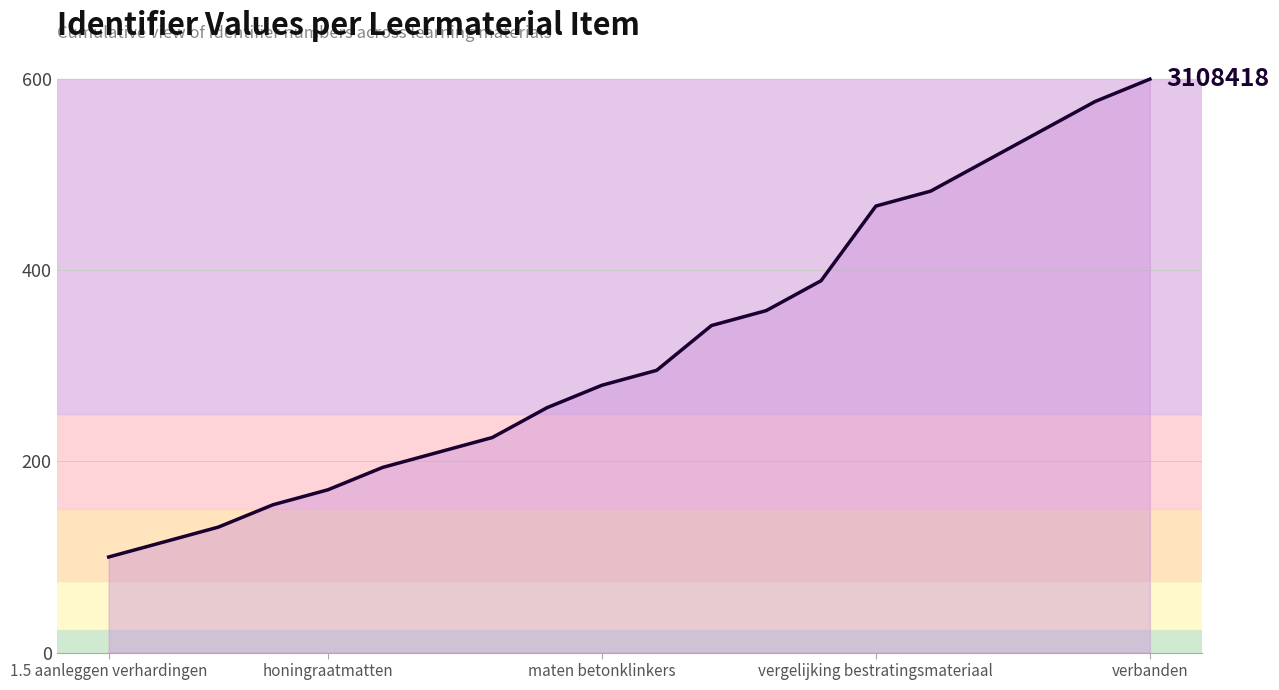

What is the minimum value shown in the chart?

100.0